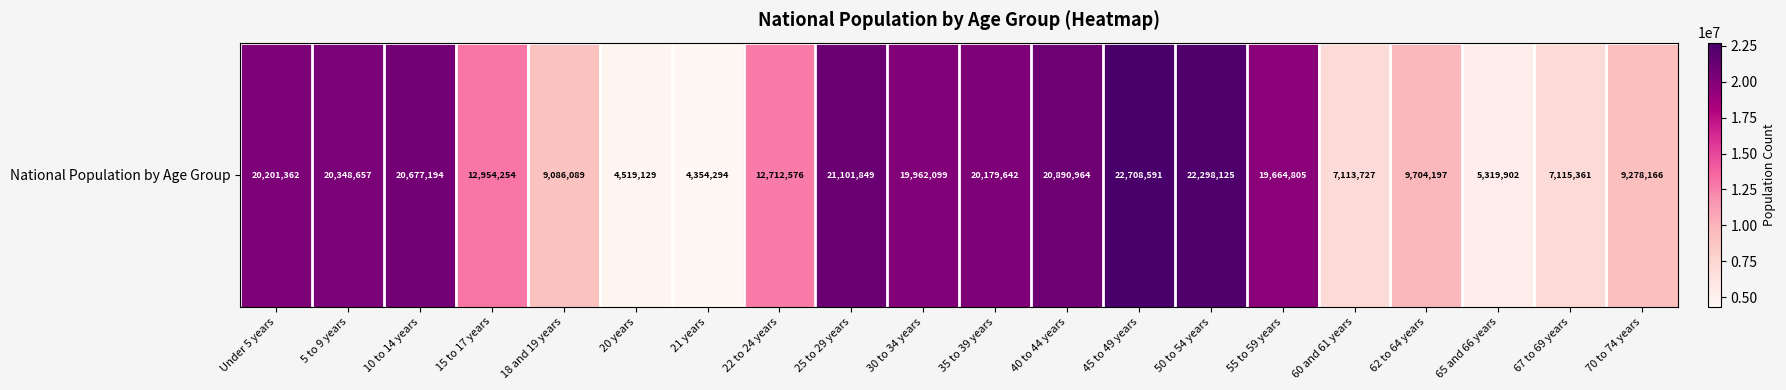

What is the smallest value displayed?

4354294